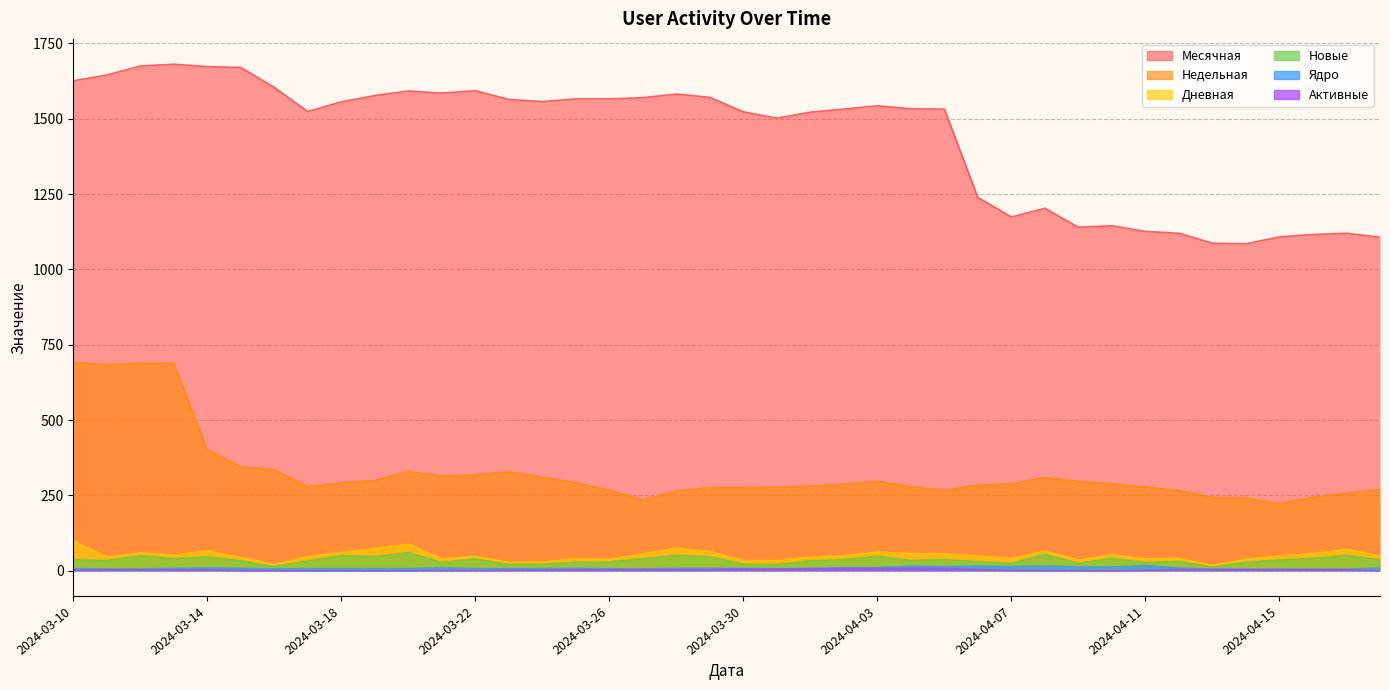

What is the sum of all Месячная values?

57434